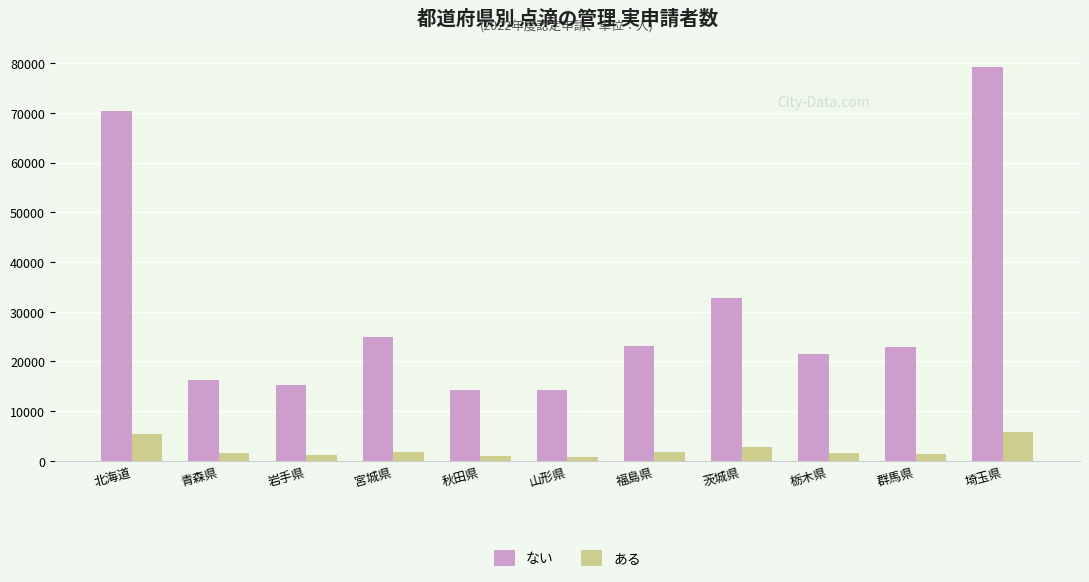

Which series changed the most between 青森県 and 福島県?

ない